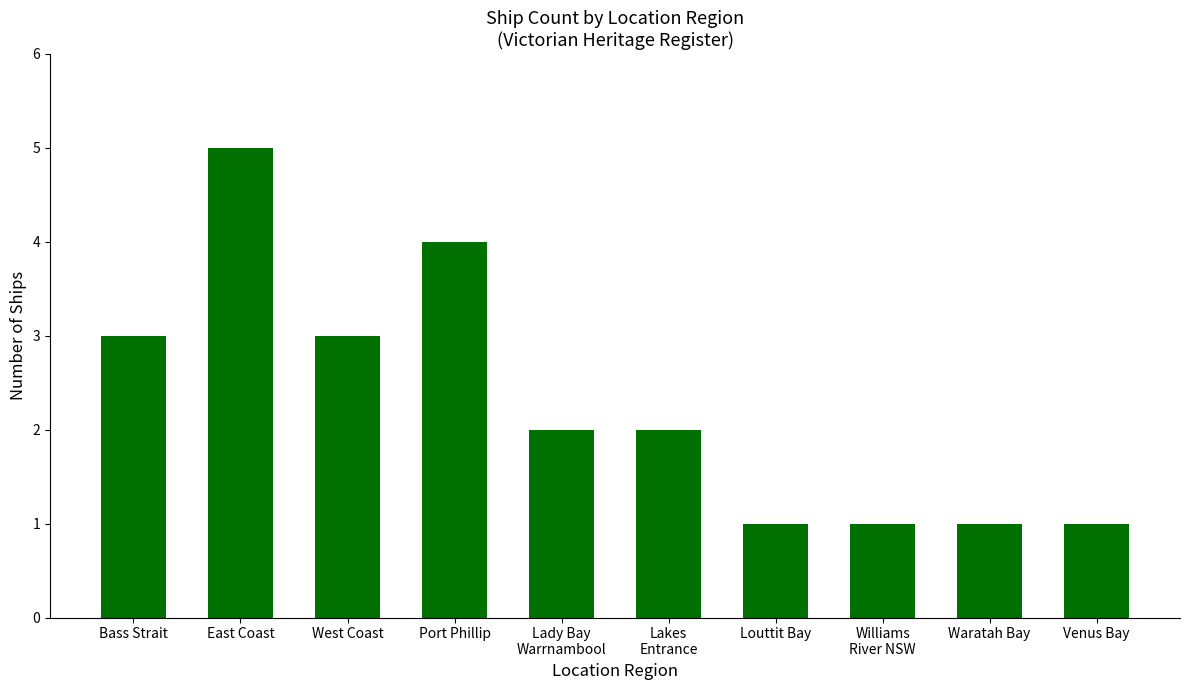

Reading left to right, transcribe all the data shown in this chart.

Bass Strait=3	East Coast=5	West Coast=3	Port Phillip=4	Lady Bay
Warrnambool=2	Lakes
Entrance=2	Louttit Bay=1	Williams
River NSW=1	Waratah Bay=1	Venus Bay=1